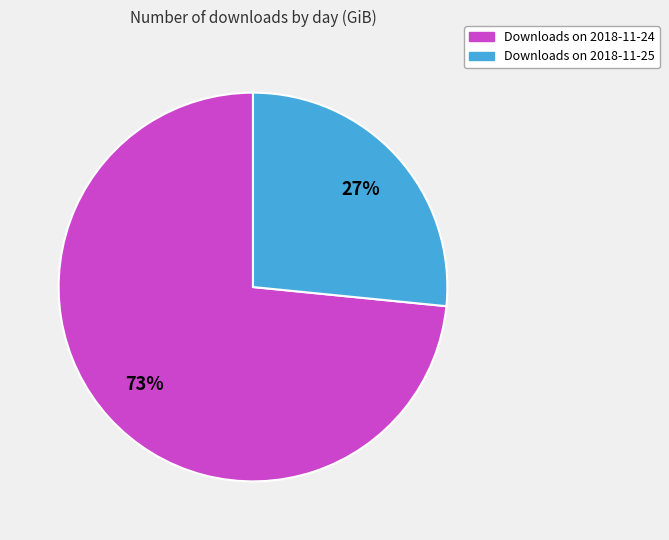

To the nearest percent, what is the average slice percentage?

50%